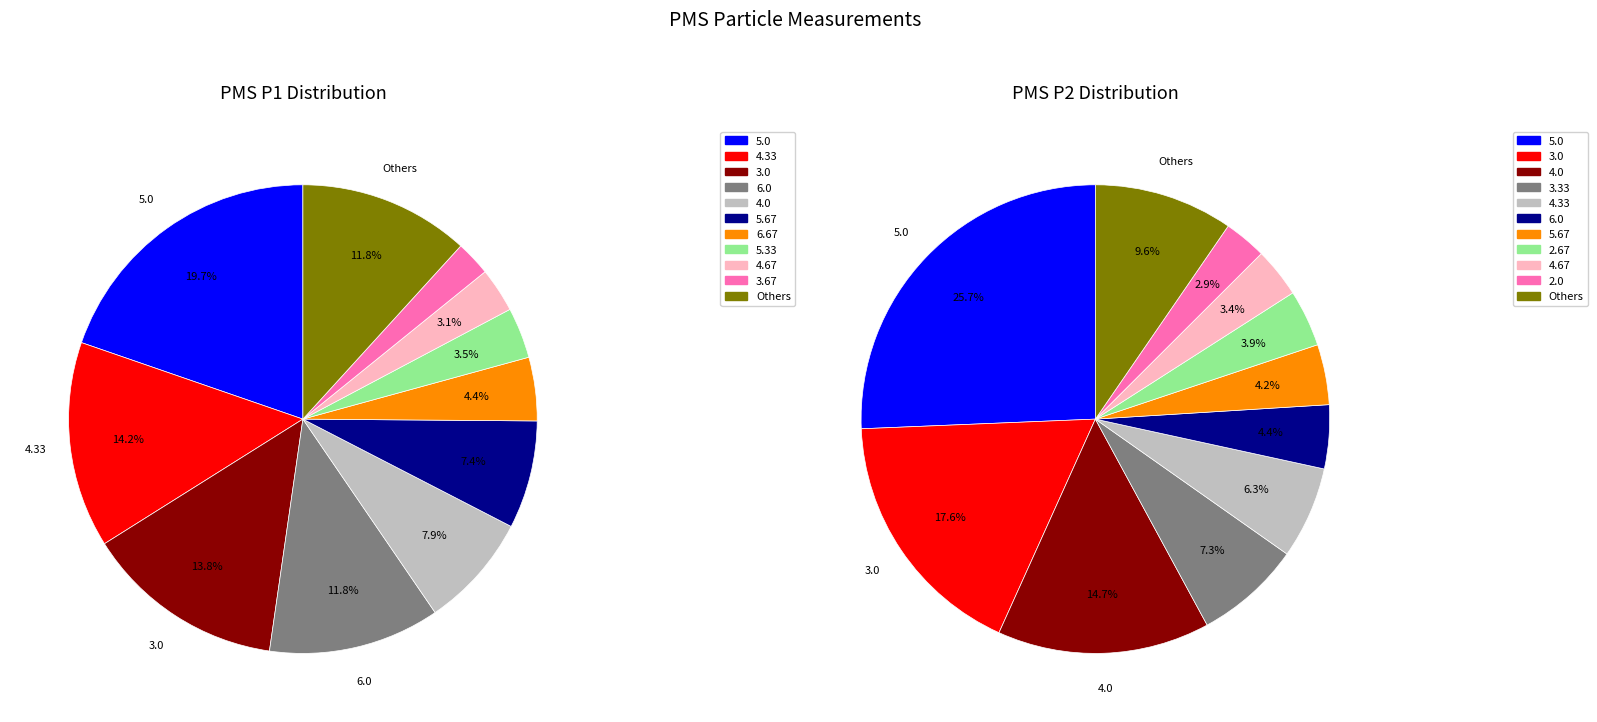

Is there a majority slice in this chart?

No